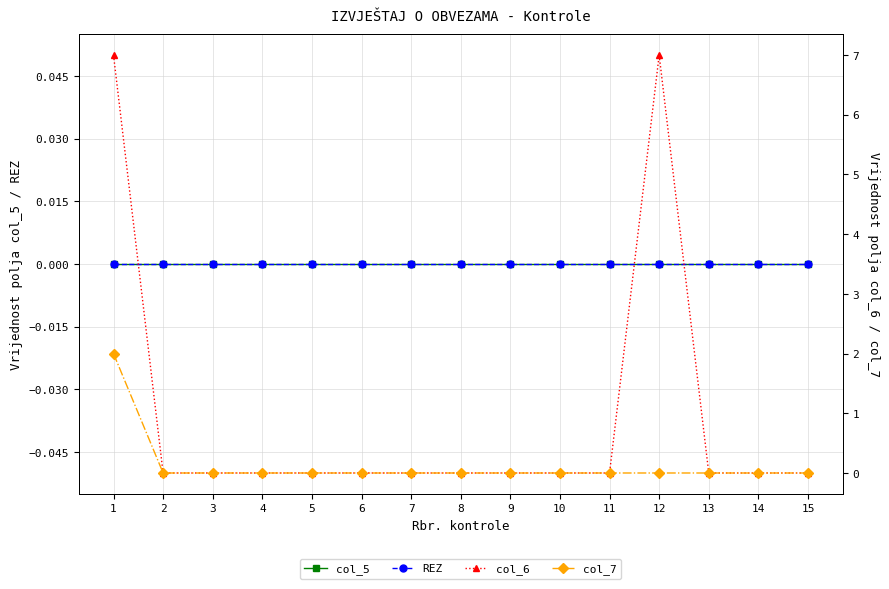

How many categories are shown in the chart?

15